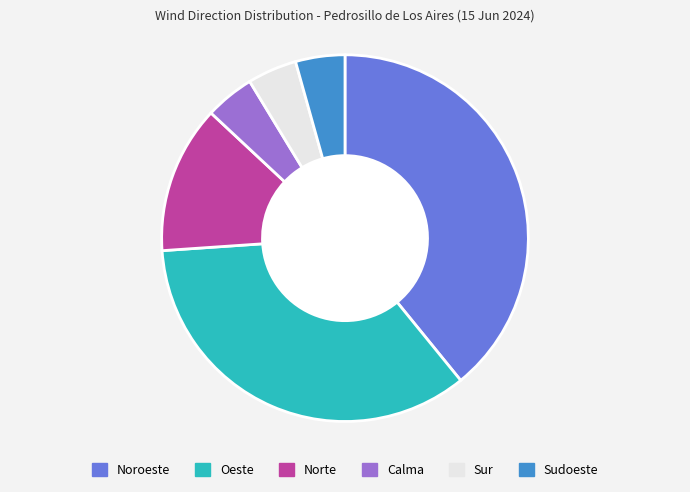

Do Norte and Sur together represent more than half of the pie?

No